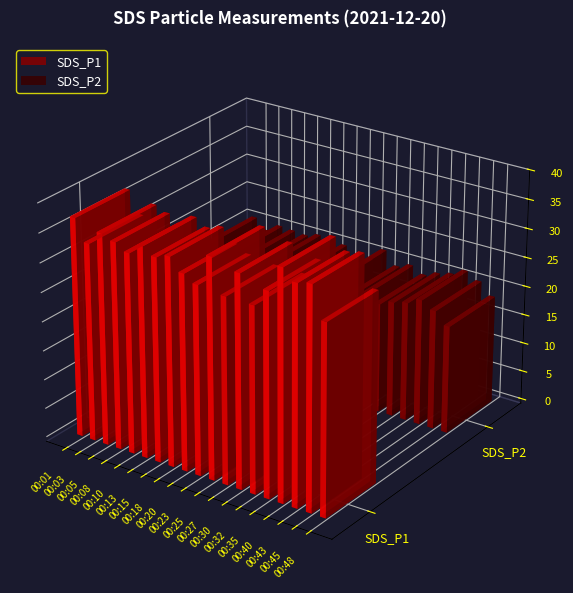

Rank the series by their average value, from highest to lowest.

SDS_P1, SDS_P2